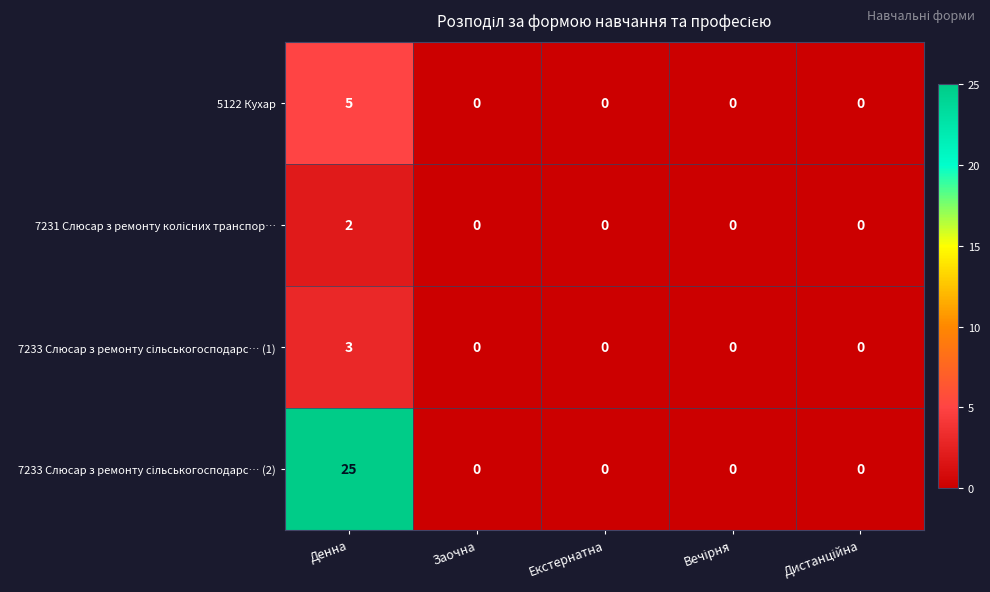

At which category does the chart reach its peak across all series?

Денна